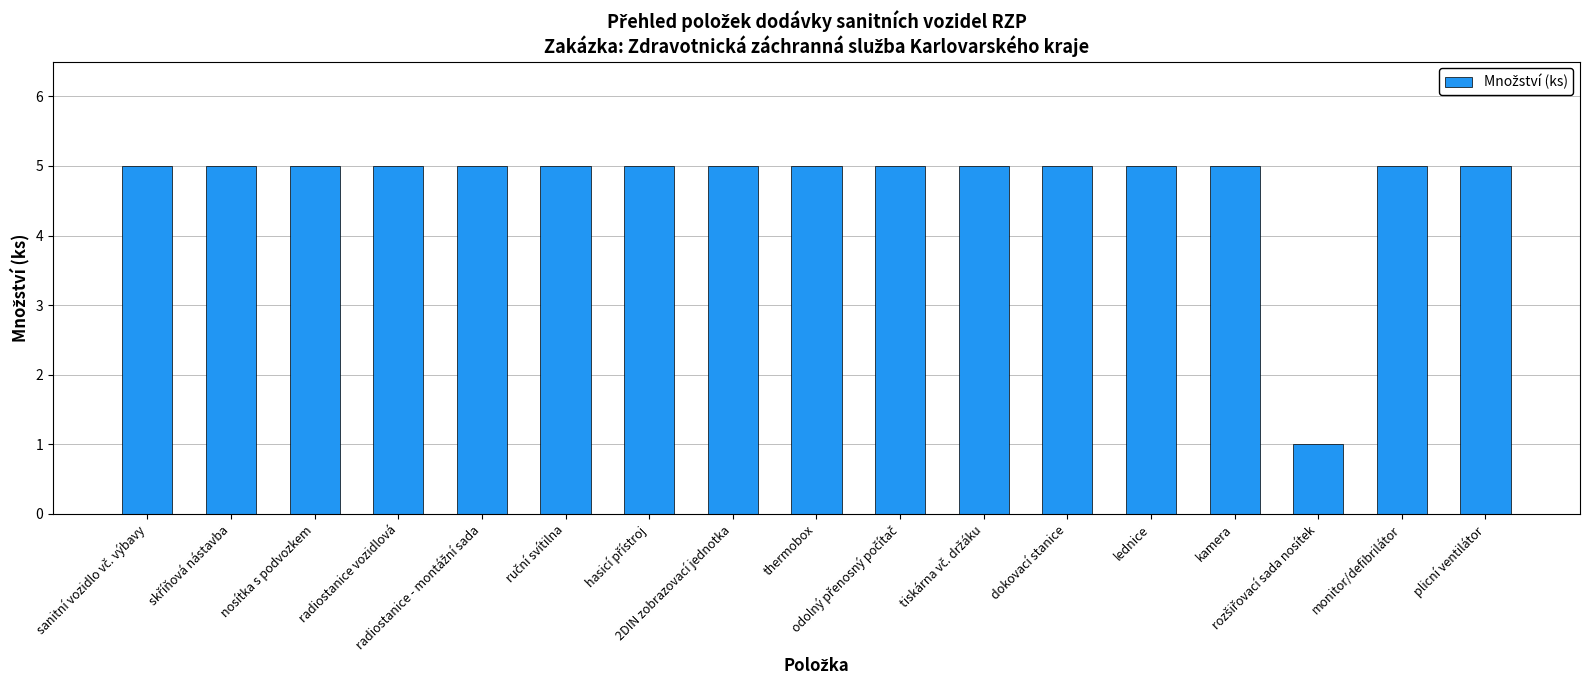

What is the average value?

5